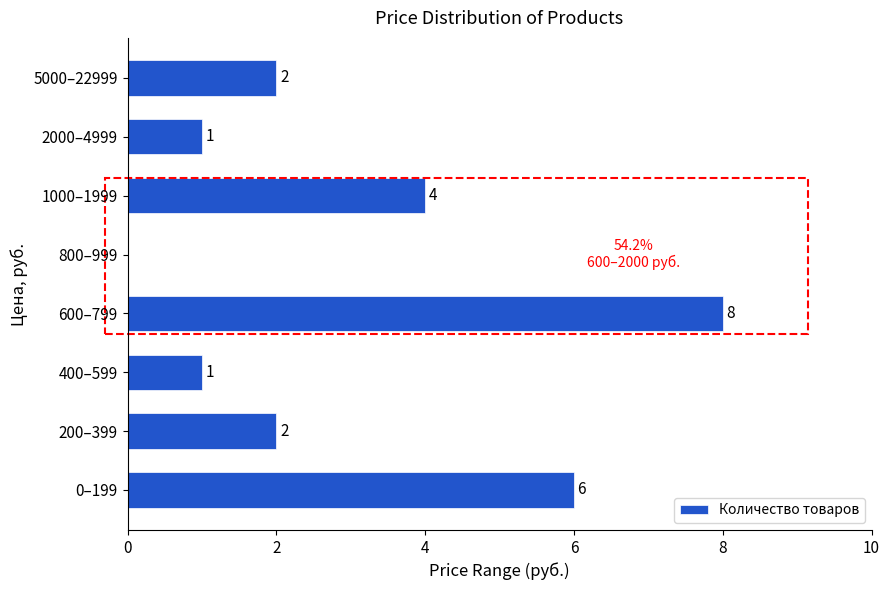

Reading bottom to top, transcribe all the data shown in this chart.

0–199=6	200–399=2	400–599=1	600–799=8	800–999=0	1000–1999=4	2000–4999=1	5000–22999=2